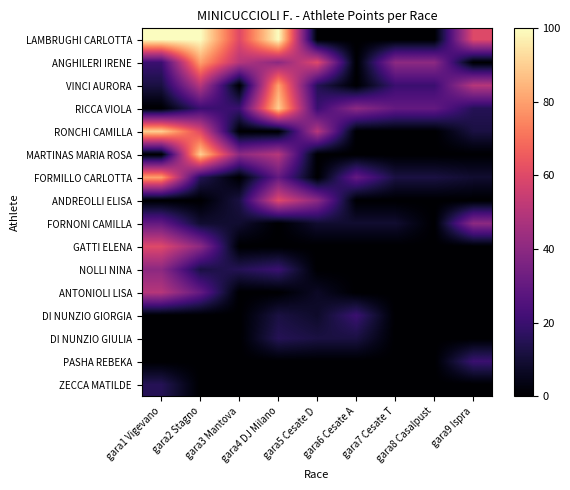

Count the number of data series in this chart.

16